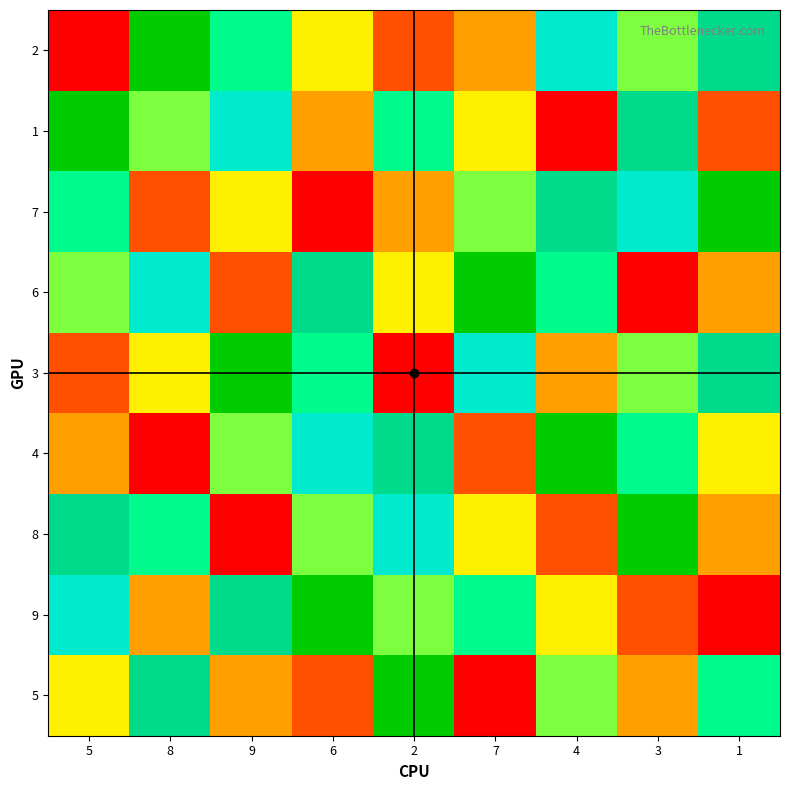

Reading left to right, list all the values displayed in this chart.

2: 5=1	8=9	9=6	6=4	2=2	7=3	4=7	3=5	1=8
1: 5=9	8=5	9=7	6=3	2=6	7=4	4=1	3=8	1=2
7: 5=6	8=2	9=4	6=1	2=3	7=5	4=8	3=7	1=9
6: 5=5	8=7	9=2	6=8	2=4	7=9	4=6	3=1	1=3
3: 5=2	8=4	9=9	6=6	2=1	7=7	4=3	3=5	1=8
4: 5=3	8=1	9=5	6=7	2=8	7=2	4=9	3=6	1=4
8: 5=8	8=6	9=1	6=5	2=7	7=4	4=2	3=9	1=3
9: 5=7	8=3	9=8	6=9	2=5	7=6	4=4	3=2	1=1
5: 5=4	8=8	9=3	6=2	2=9	7=1	4=5	3=3	1=6